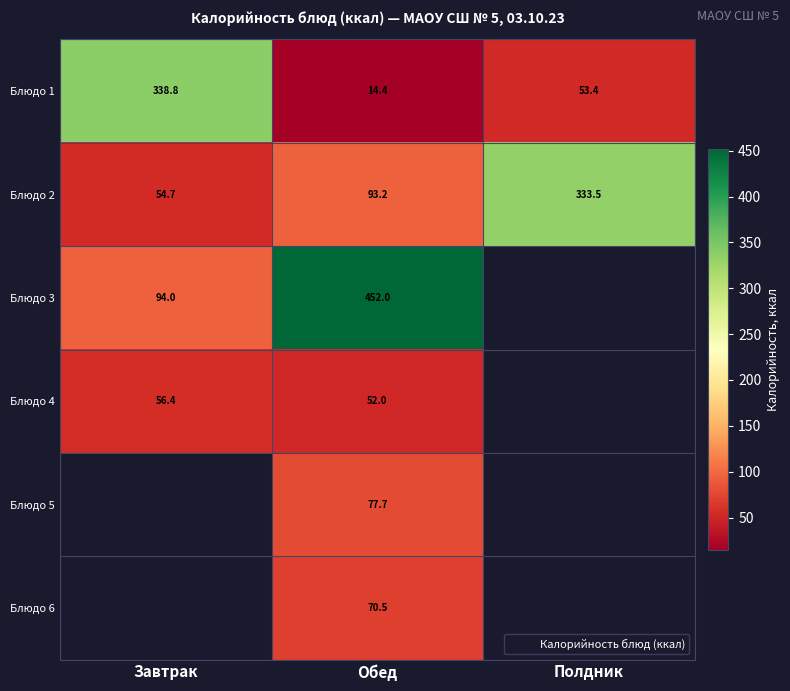

How many data points does each series have?

3